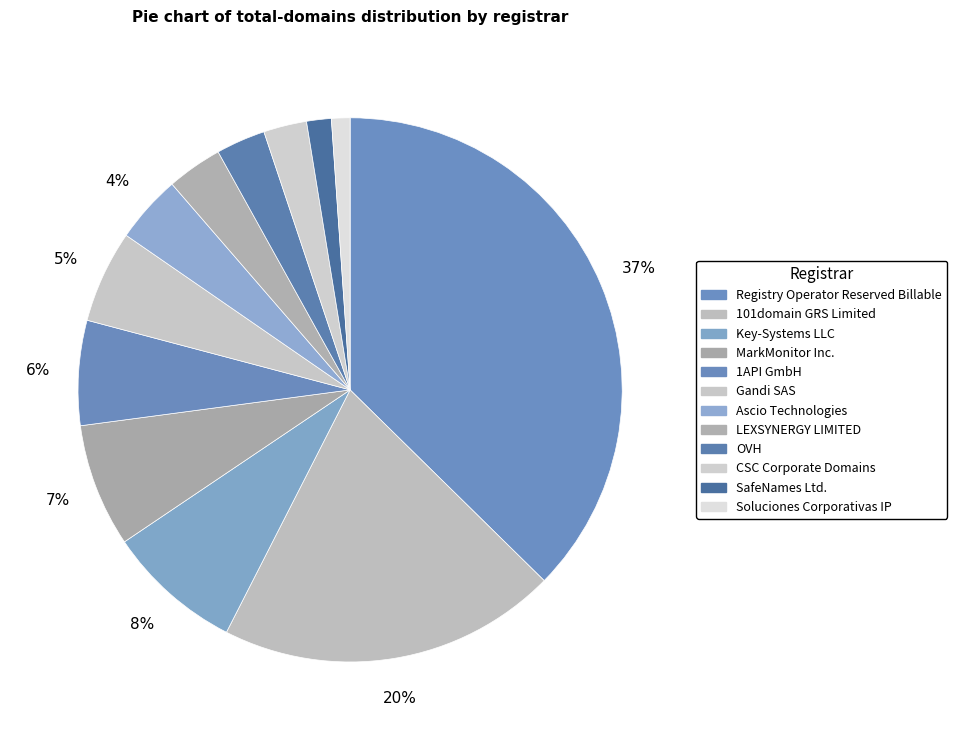

How many slices are in this pie chart?

12